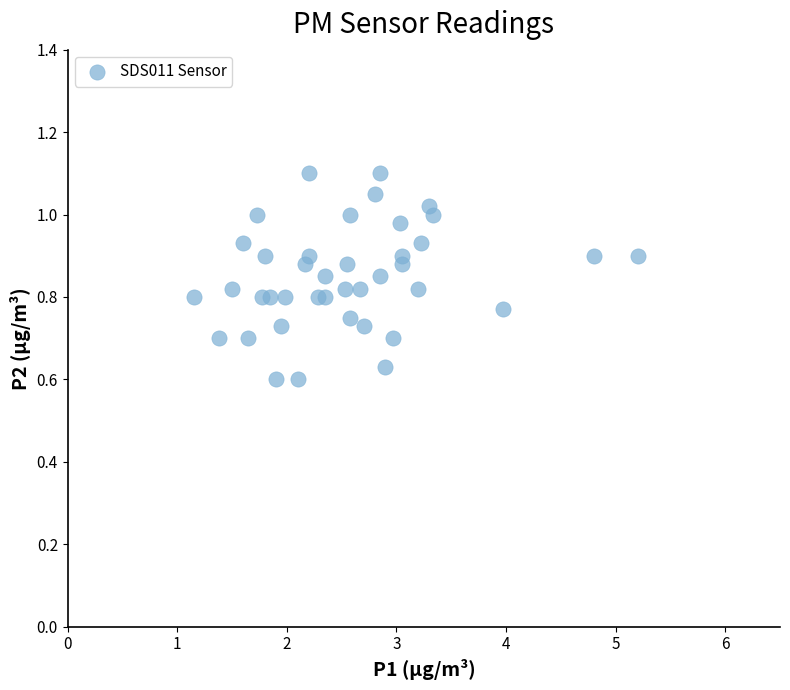

What is the range of X values (max minus min)?

4.1